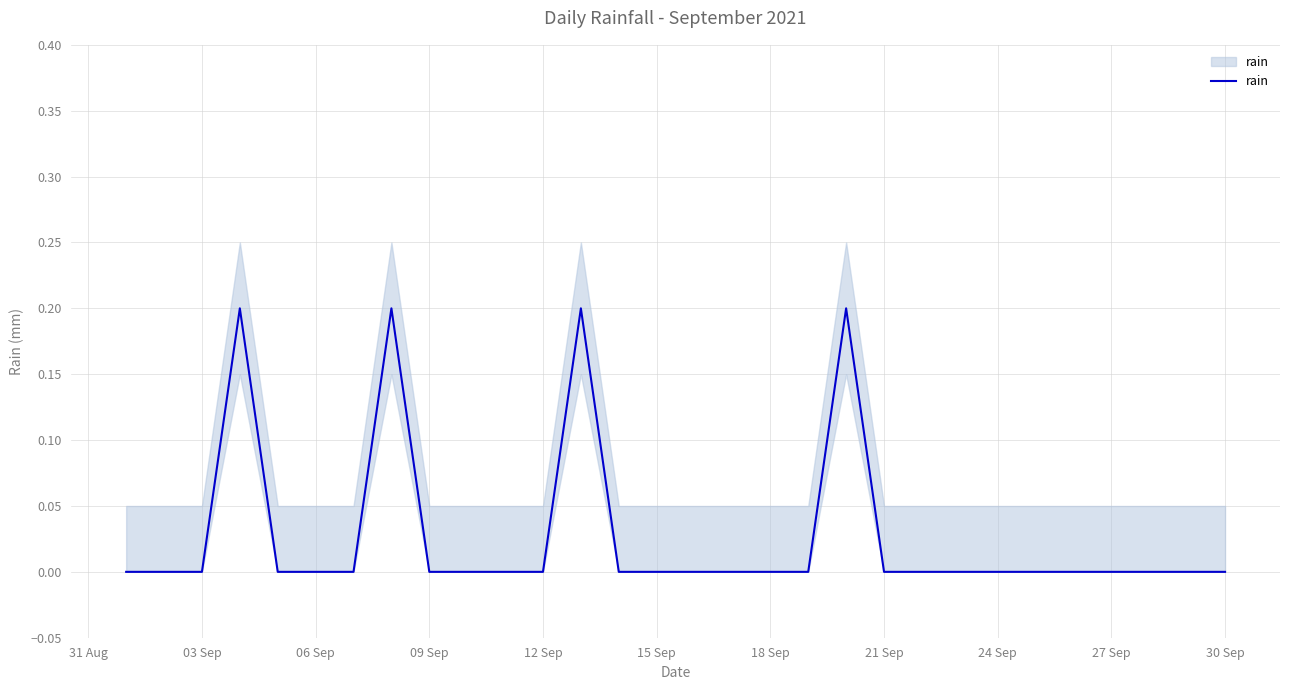

How many interior local peaks (higher than both neighbors) does the data have?

4